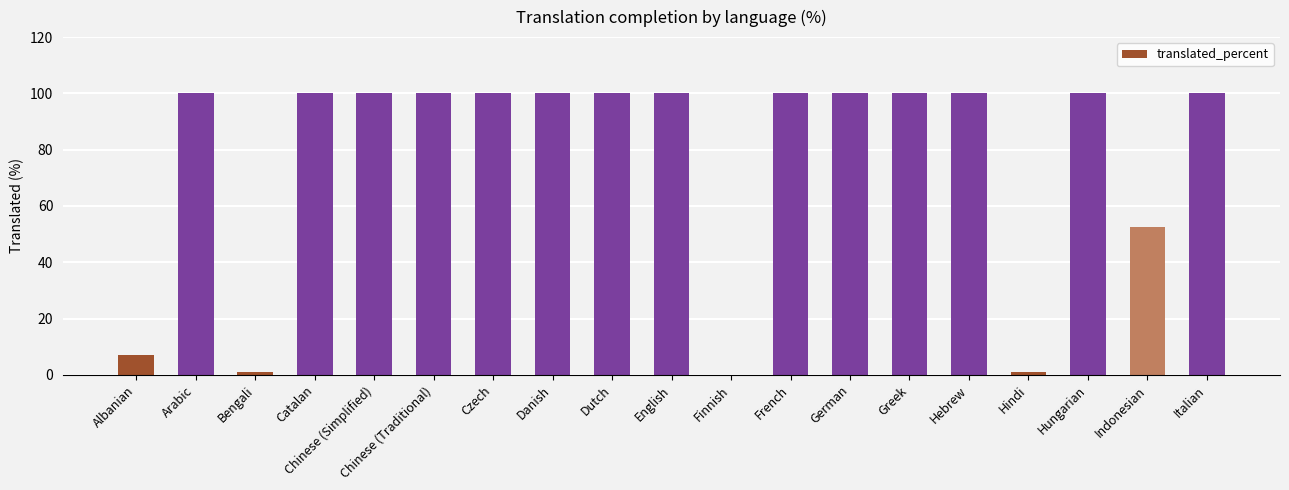

Are the bars grouped side by side (vs. stacked)?

No